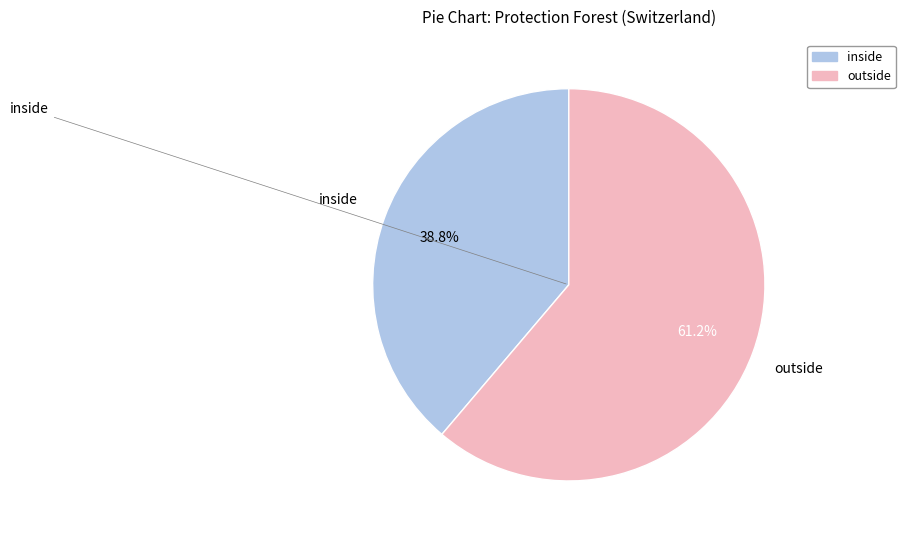

To the nearest percent, what portion does inside represent?

39%